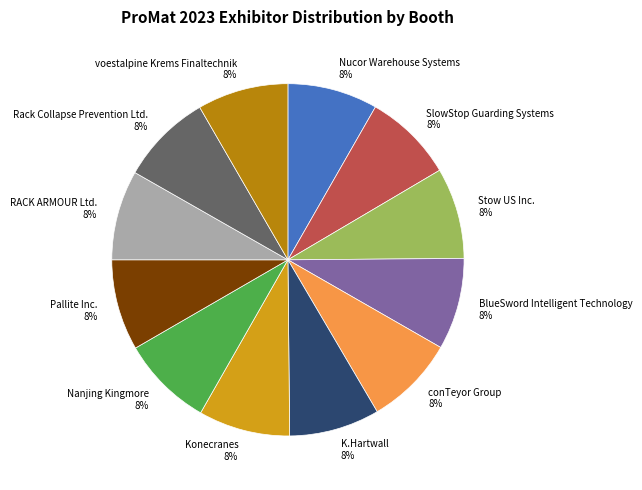

Does any single category account for the majority?

No